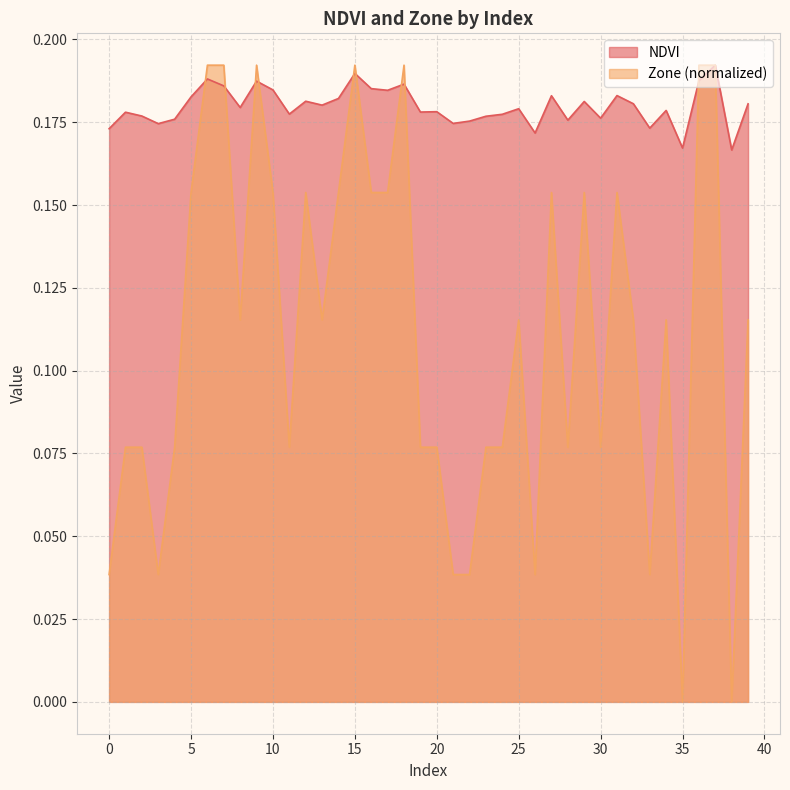

List the series in order of their overall mean, lowest first.

Zone (normalized), NDVI